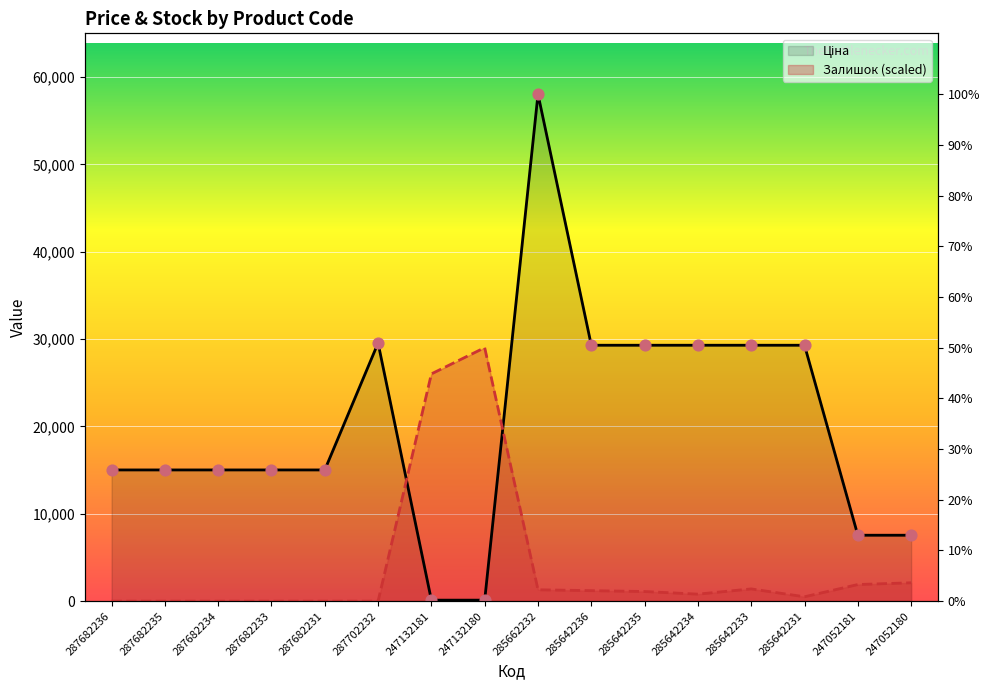

Is the value of Ціна at 247052180 greater than the value of Залишок at 285642233?

Yes